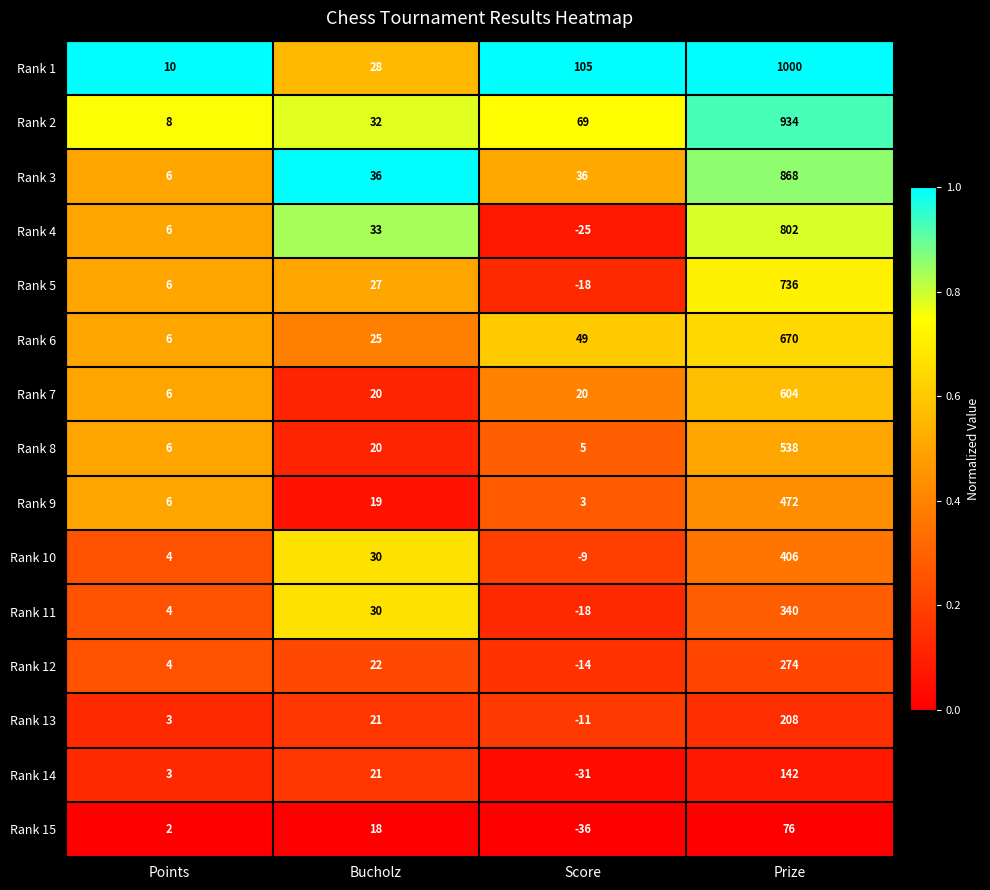

List the series in order of their peak value, lowest first.

Rank 15, Rank 14, Rank 13, Rank 12, Rank 11, Rank 10, Rank 9, Rank 8, Rank 7, Rank 6, Rank 5, Rank 4, Rank 3, Rank 2, Rank 1